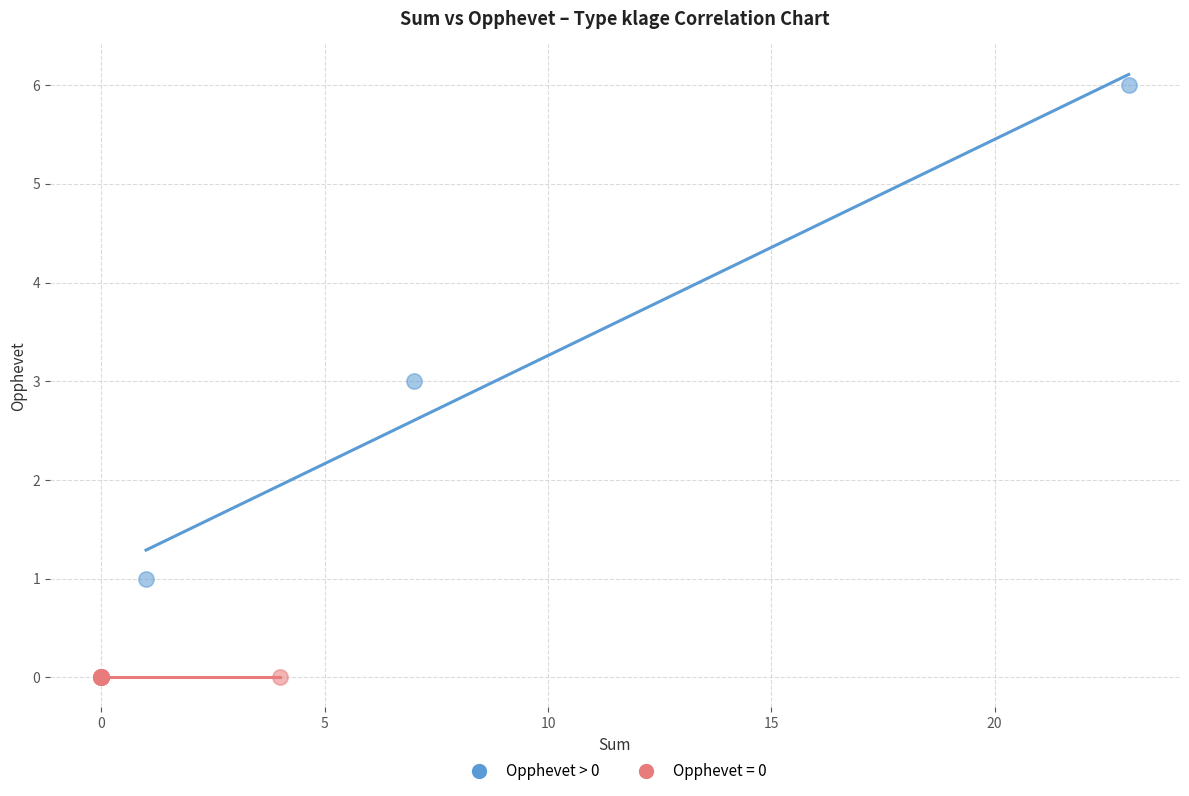

Which series contains the lowest Y value?

Opphevet = 0